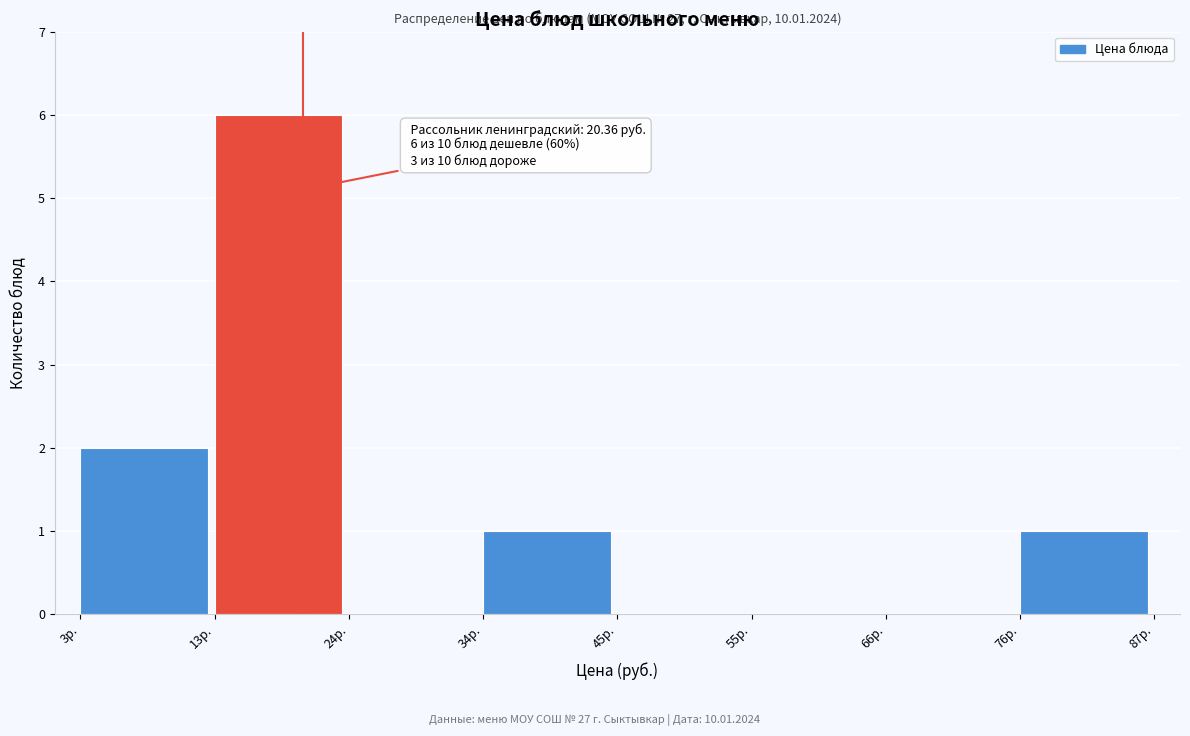

Which range on the x-axis has the tallest bar?

14 to 24